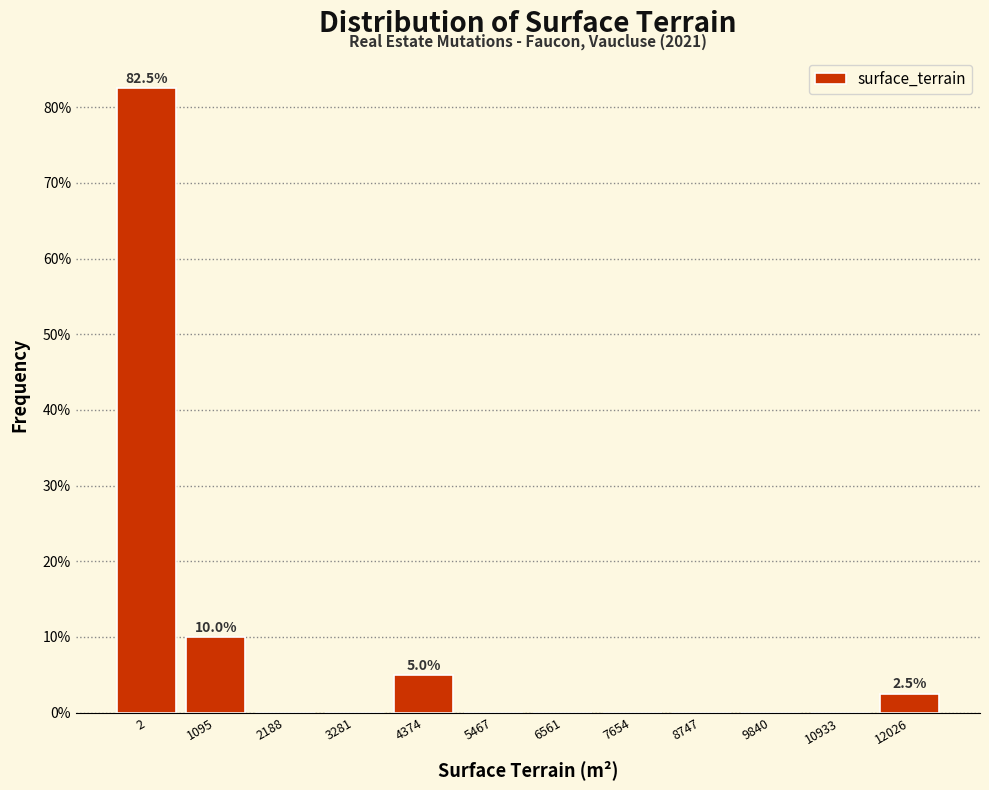

Reading left to right, what are all the values shown in this chart?

2=82.5	1095=10.0	2188=0.0	3281=0.0	4374=5.0	5467=0.0	6561=0.0	7654=0.0	8747=0.0	9840=0.0	10933=0.0	12026=2.5